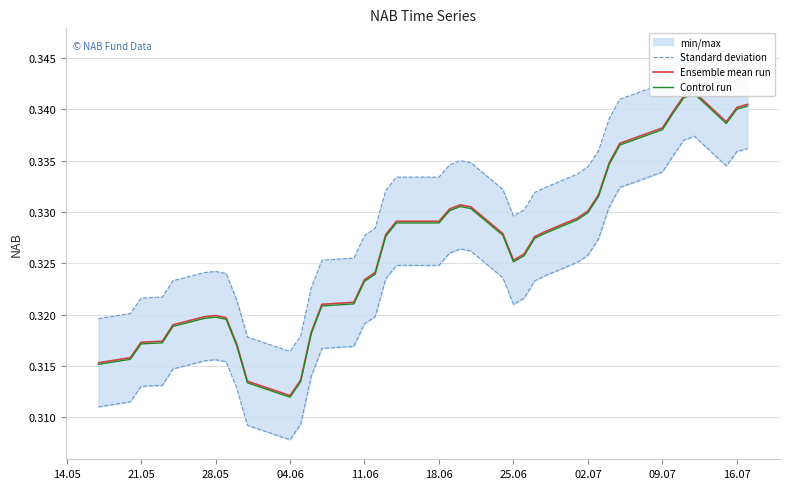

At which category does the chart reach its minimum across all series?

04.06